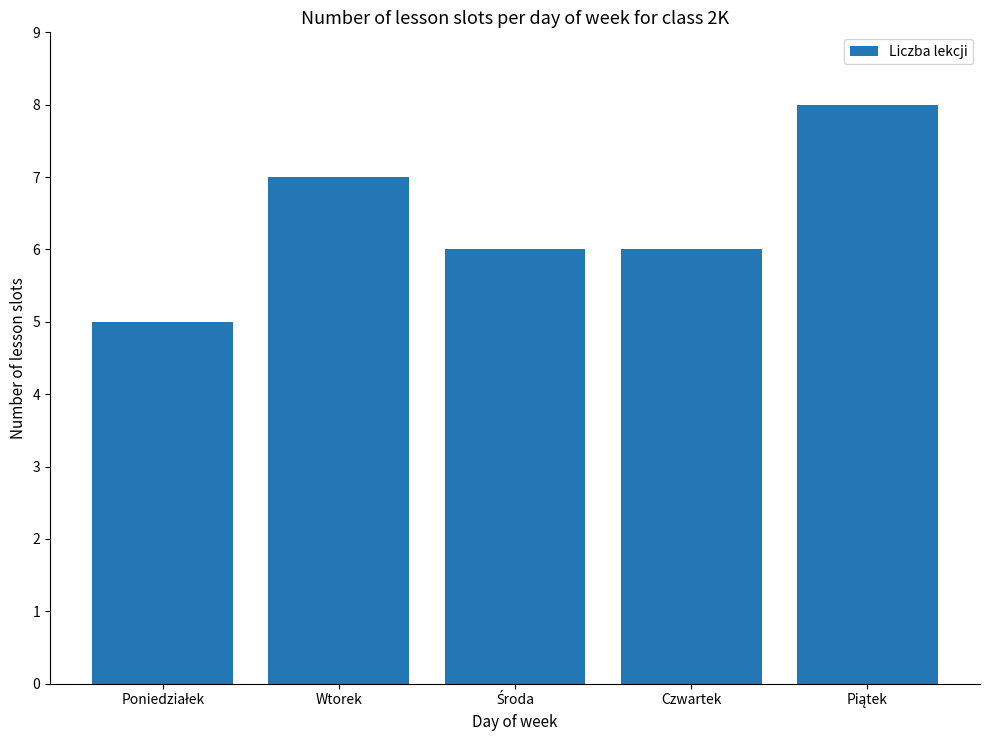

Reading left to right, list all the values displayed in this chart.

5	7	6	6	8